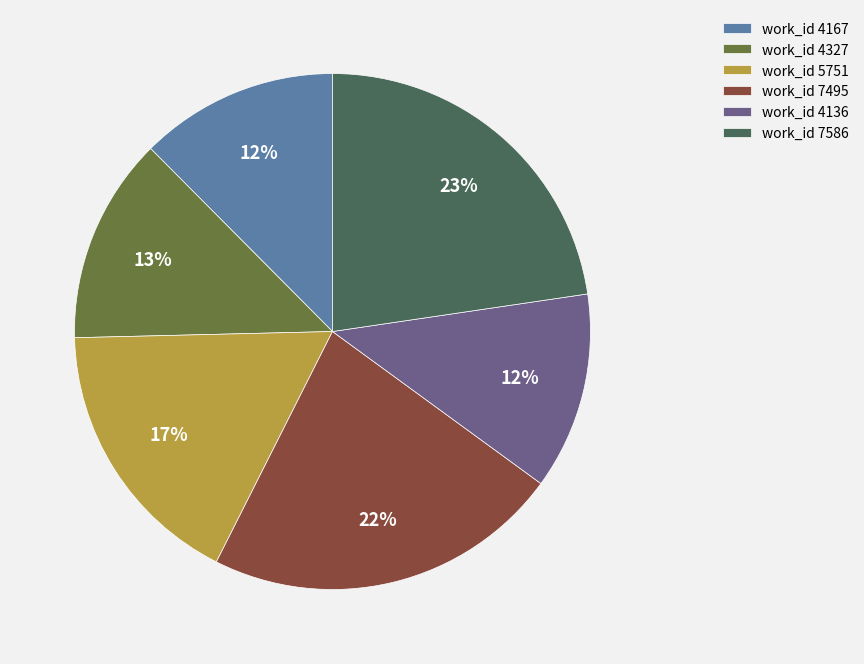

To the nearest percent, what percentage of the pie is work_id 4167?

12%